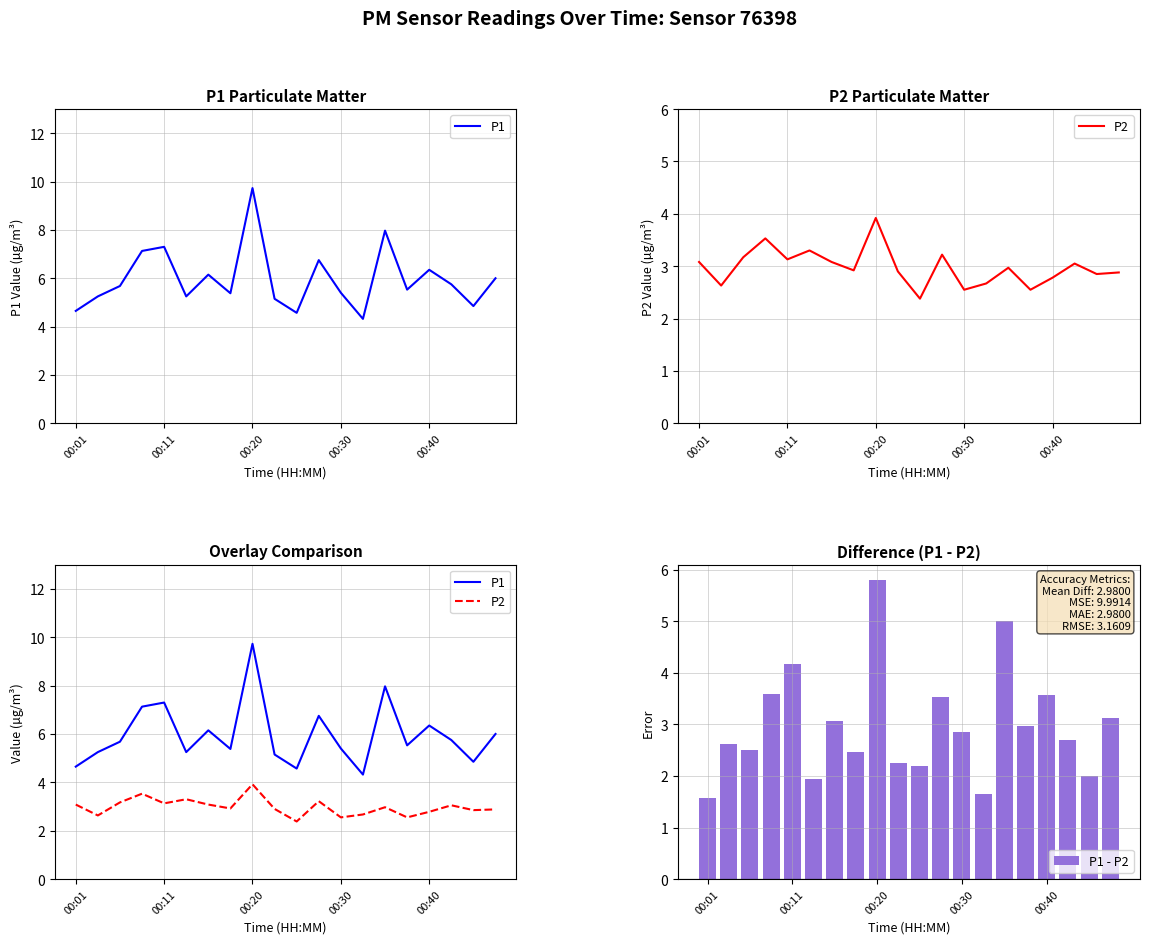

What is the difference between the maximum and second lowest values in the P1 - P2 series?

4.2